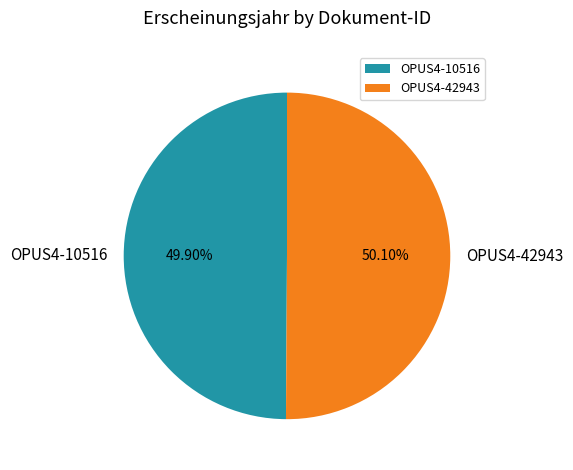

The OPUS4-10516 slice represents 50% of the pie. True or false?

True